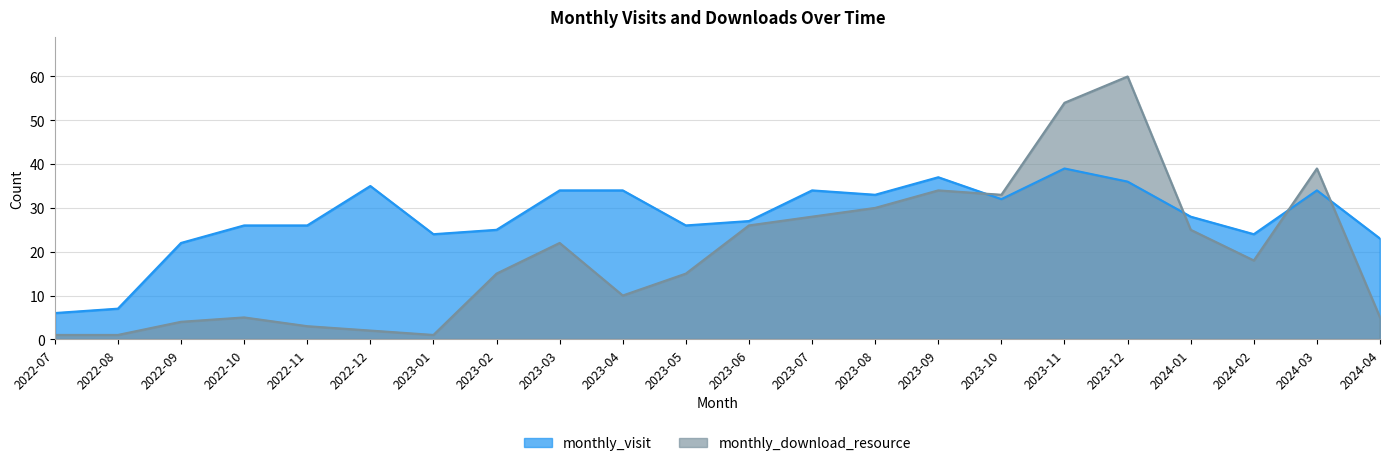

True or false: monthly_download_resource and monthly_visit intersect in this chart.

True